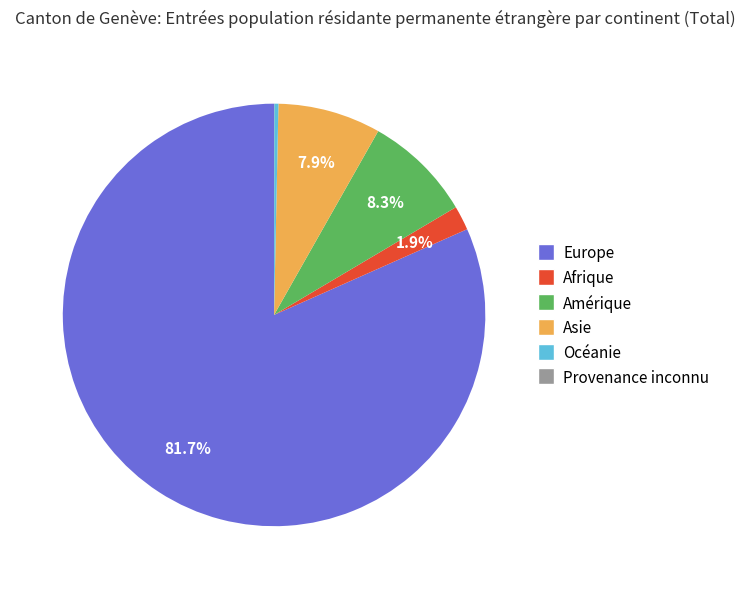

To the nearest percent, what is the combined percentage of Amérique and Asie?

16%